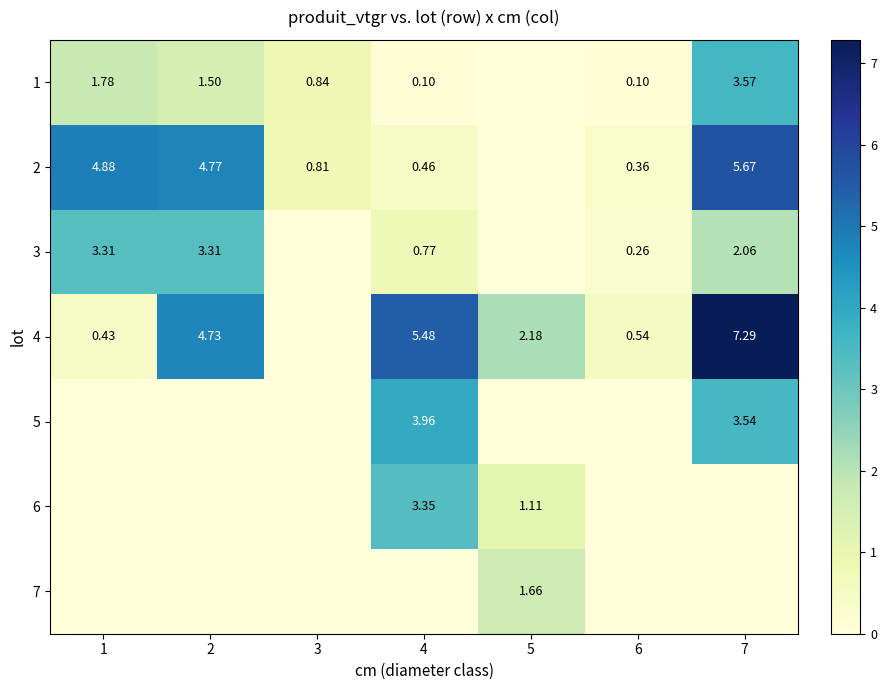

Is the value of 3 at 6 greater than the value of 2 at 1?

No